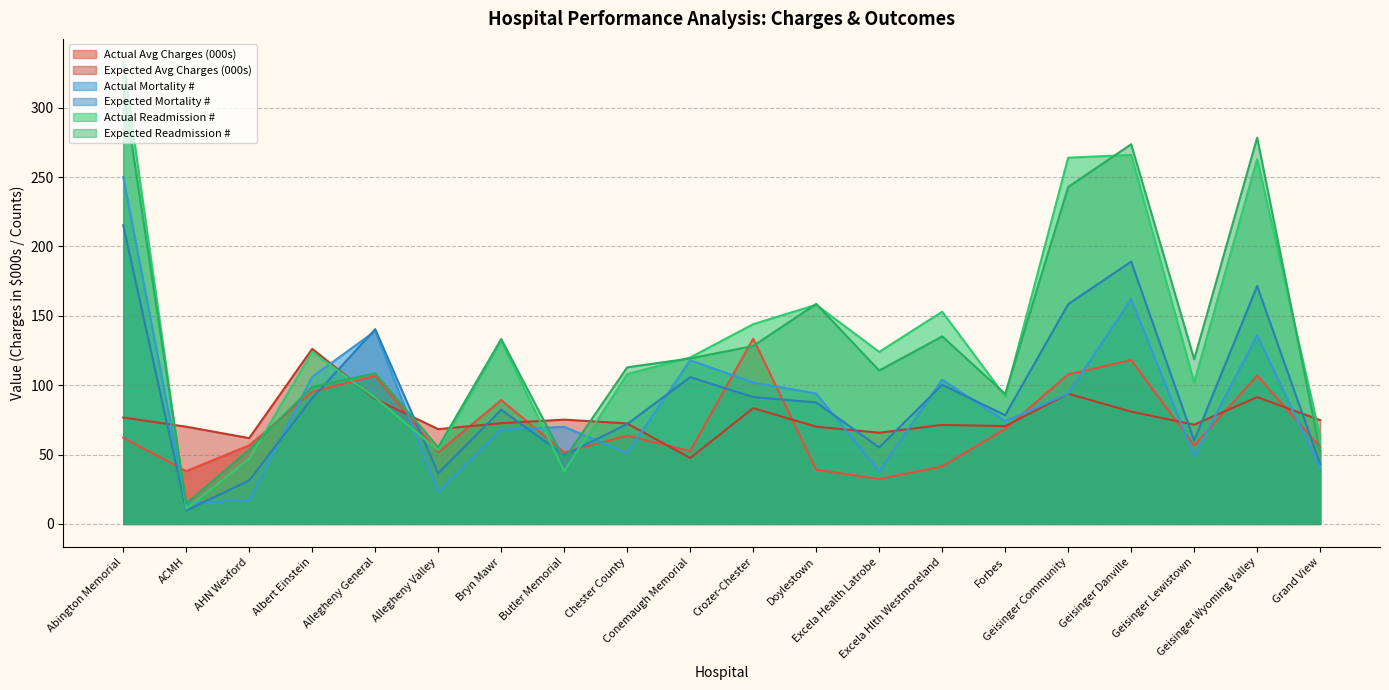

What is the value of the Expected Mortality # point at the 4th from the left?

90.7